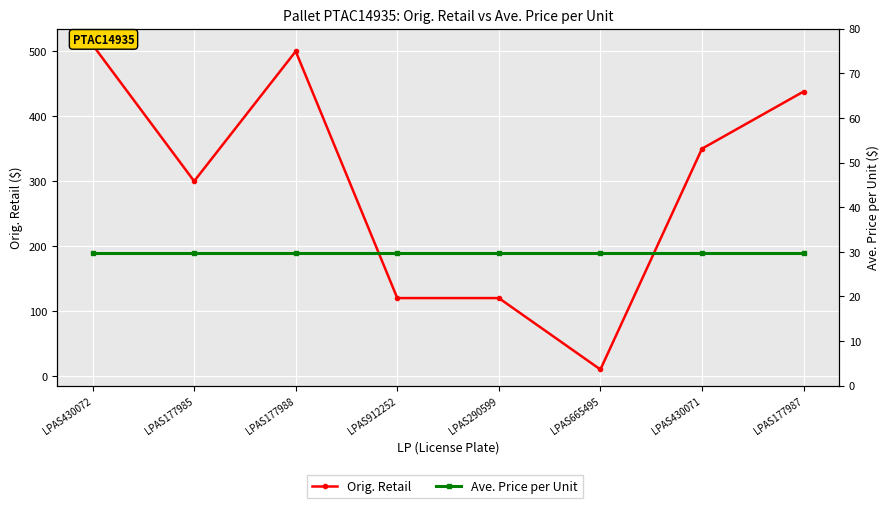

What position from the right is LPAS430072?

8